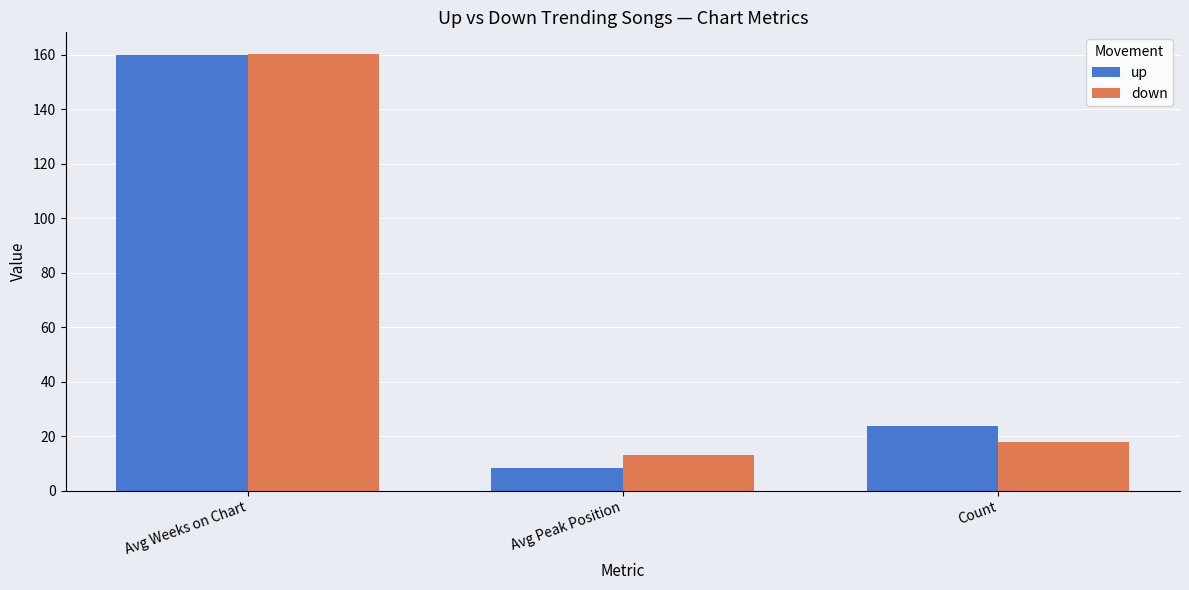

What is the average value of the up series?

64.0